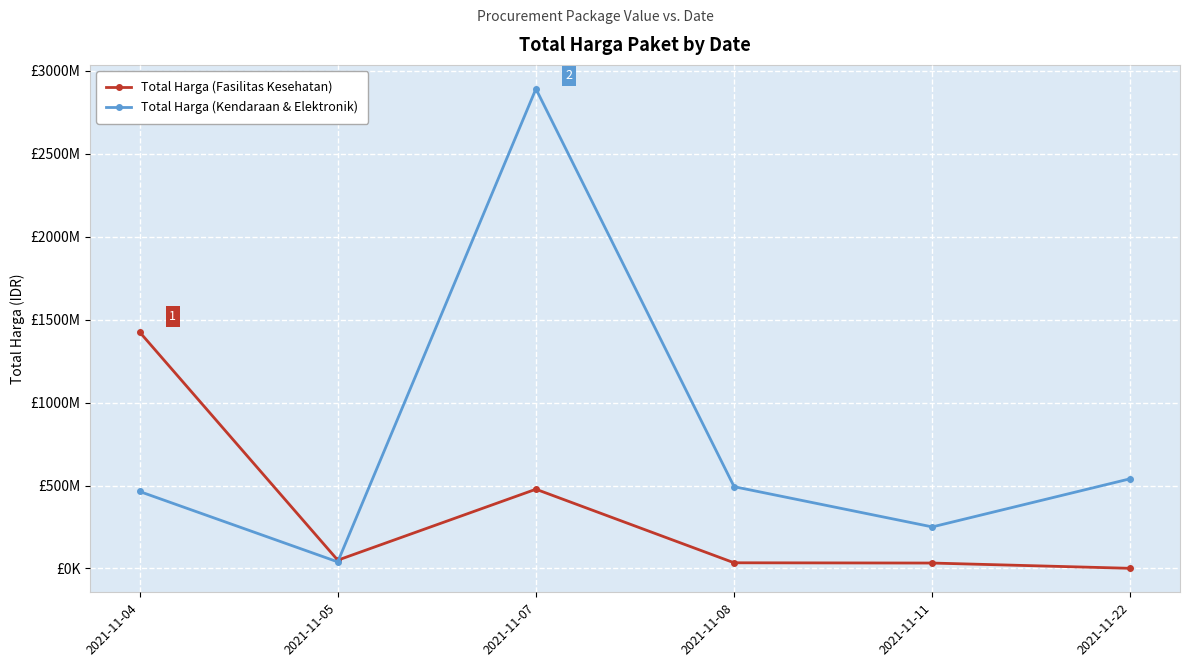

Is this an area chart (filled region under the line)?

No